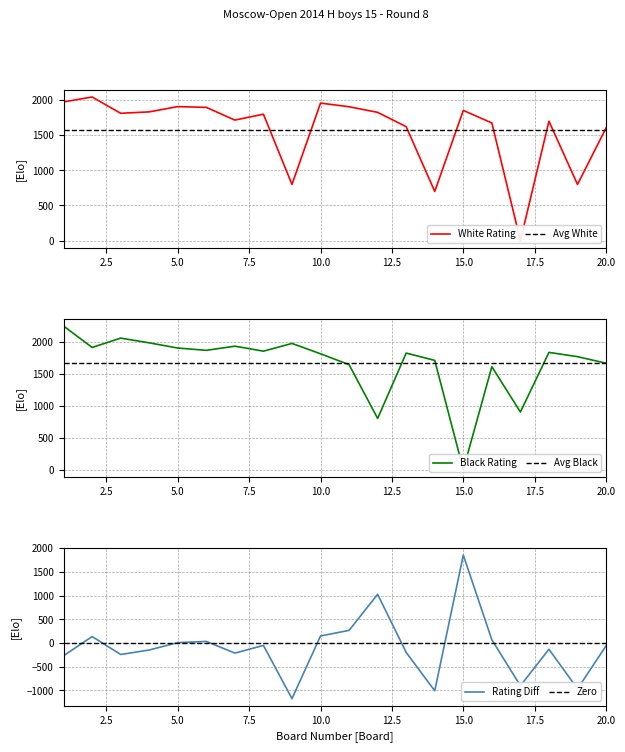

What is the highest value of the Rating Diff series?

1855